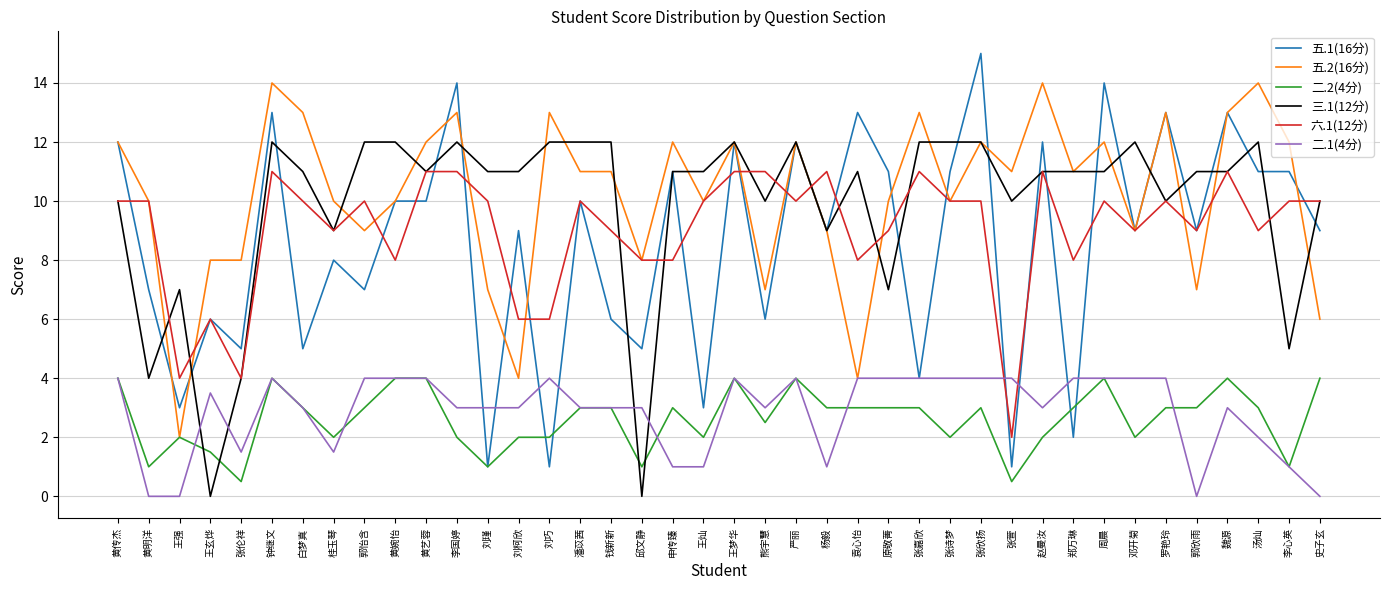

Where do 三.1(12分) and 二.1(4分) first cross each other?

王强 and 王玄烨